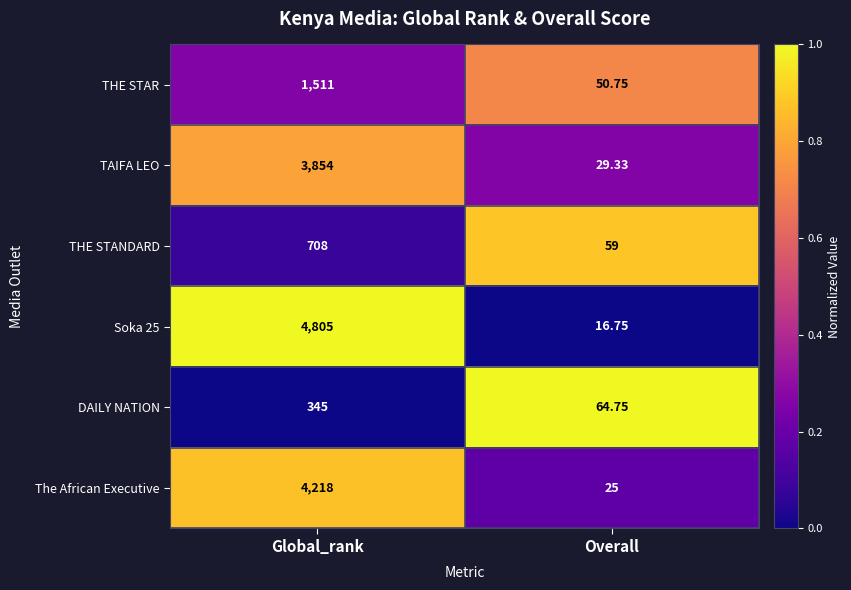

What is the total value across all series at Global_rank?

15441.0